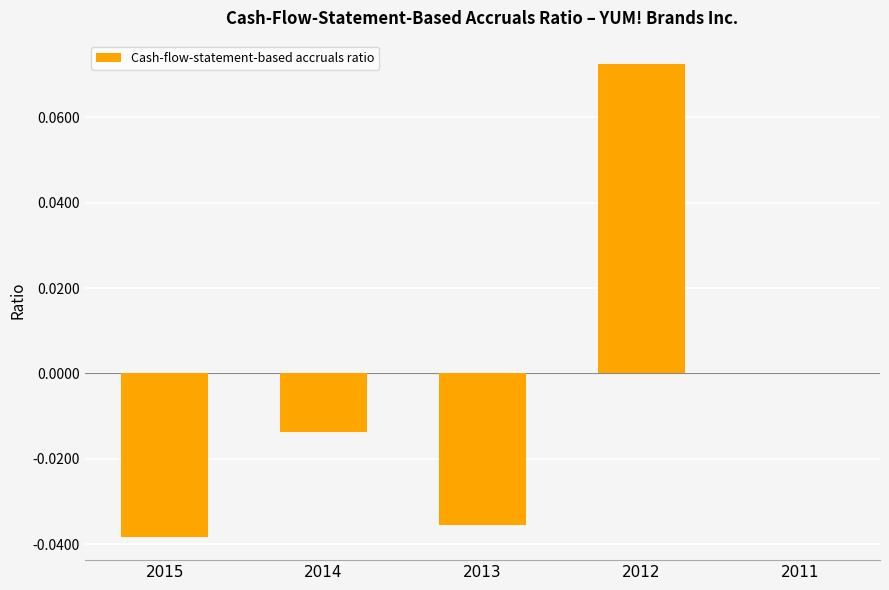

Between 2013 and 2011, which is larger?

2011